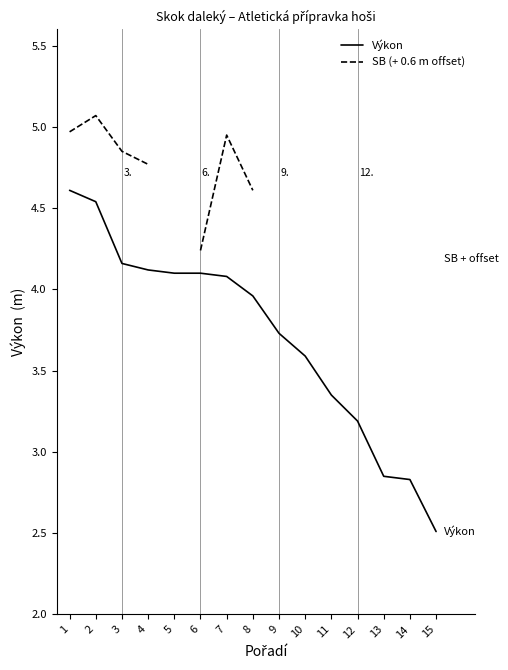

True or false: Výkon and SB (+ 0.6 m offset) cross at least once.

False